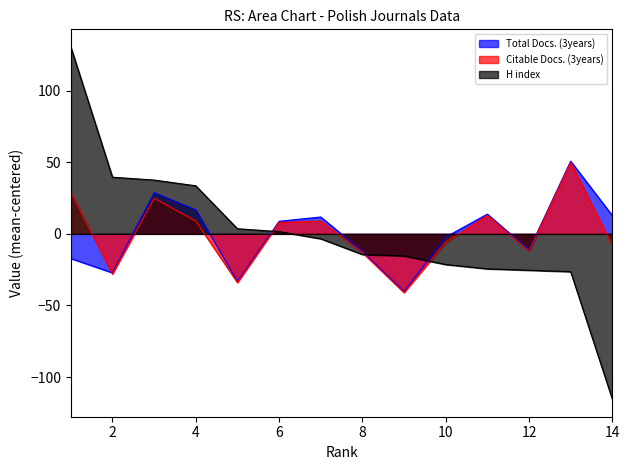

Reading left to right, transcribe all the data shown in this chart.

Total Docs. (3years): 1=-17.2	2=-27.2	3=28.8	4=16.8	5=-33.2	6=8.8	7=11.8	8=-12.2	9=-40.2	10=-2.2	11=13.8	12=-11.2	13=50.8	14=12.8
Citable Docs. (3years): 1=28.9	2=-28.1	3=24.9	4=8.9	5=-34.1	6=7.9	7=8.9	8=-13.1	9=-41.1	10=-6.1	11=12.9	12=-12.1	13=49.9	14=-8.1
H index: 1=130.6	2=39.6	3=37.6	4=33.6	5=3.6	6=1.6	7=-3.4	8=-14.4	9=-15.4	10=-21.4	11=-24.4	12=-25.4	13=-26.4	14=-115.4